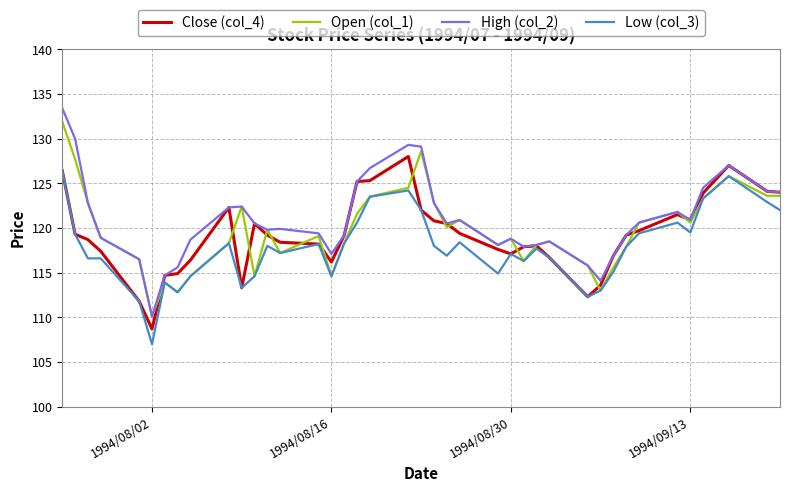

Rank the series by their average value, from highest to lowest.

High (col_2), Open (col_1), Close (col_4), Low (col_3)